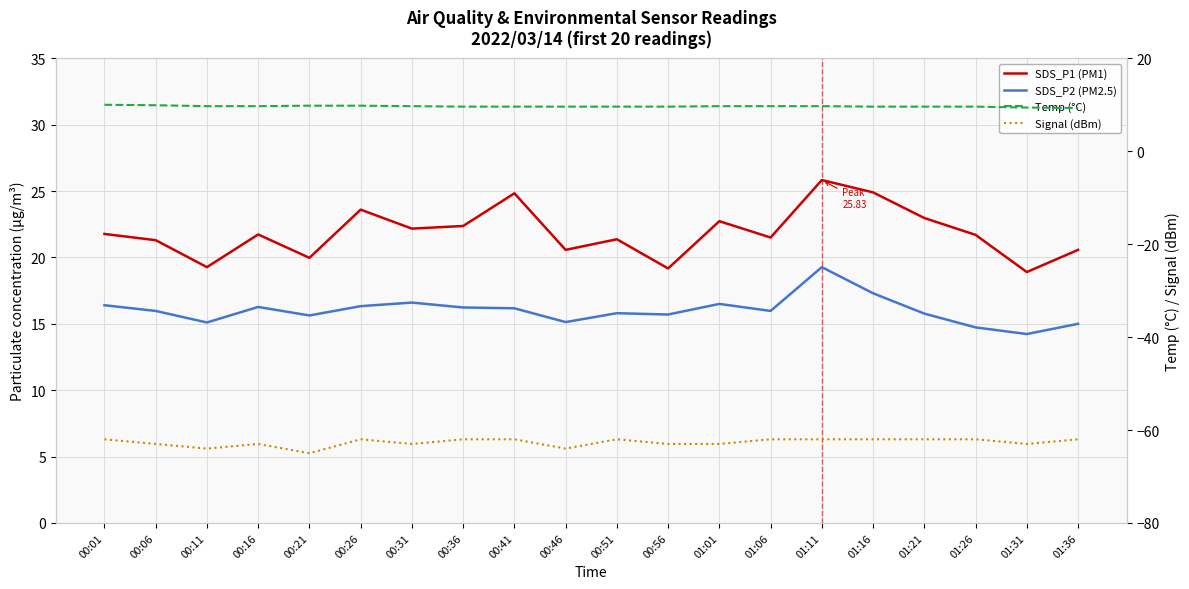

What is the value of the Temp (°C) point at the 7th from the left?

9.7